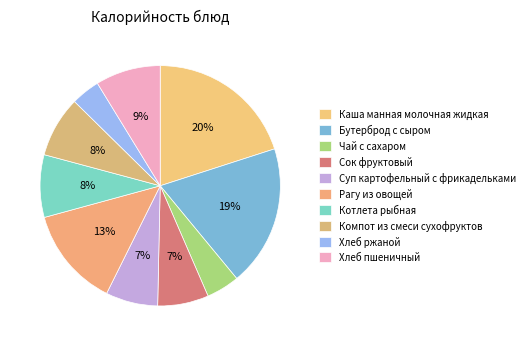

To the nearest percent, what is the combined percentage of Котлета рыбная and Сок фруктовый?

15%